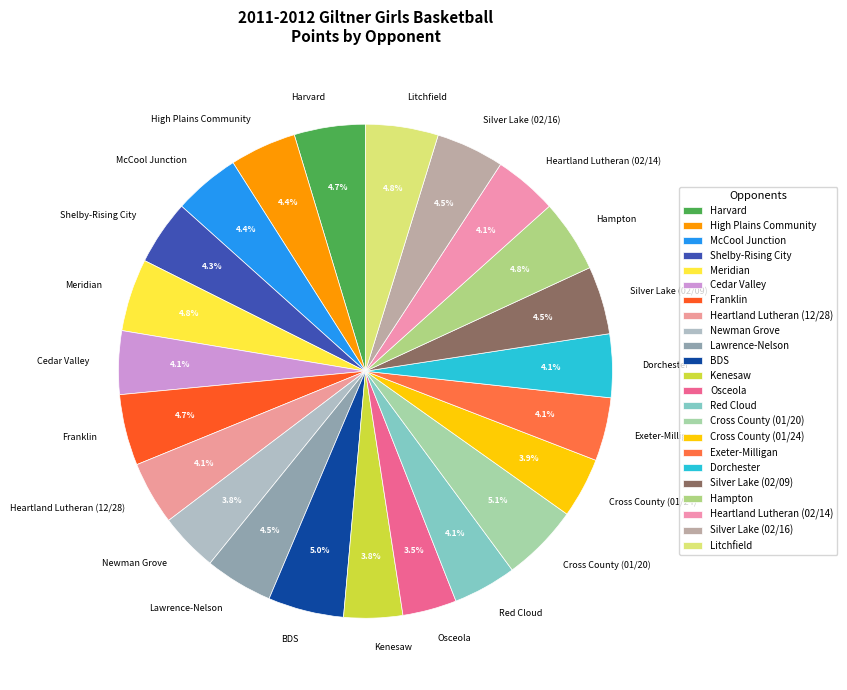

The McCool Junction slice represents 4% of the pie. True or false?

True